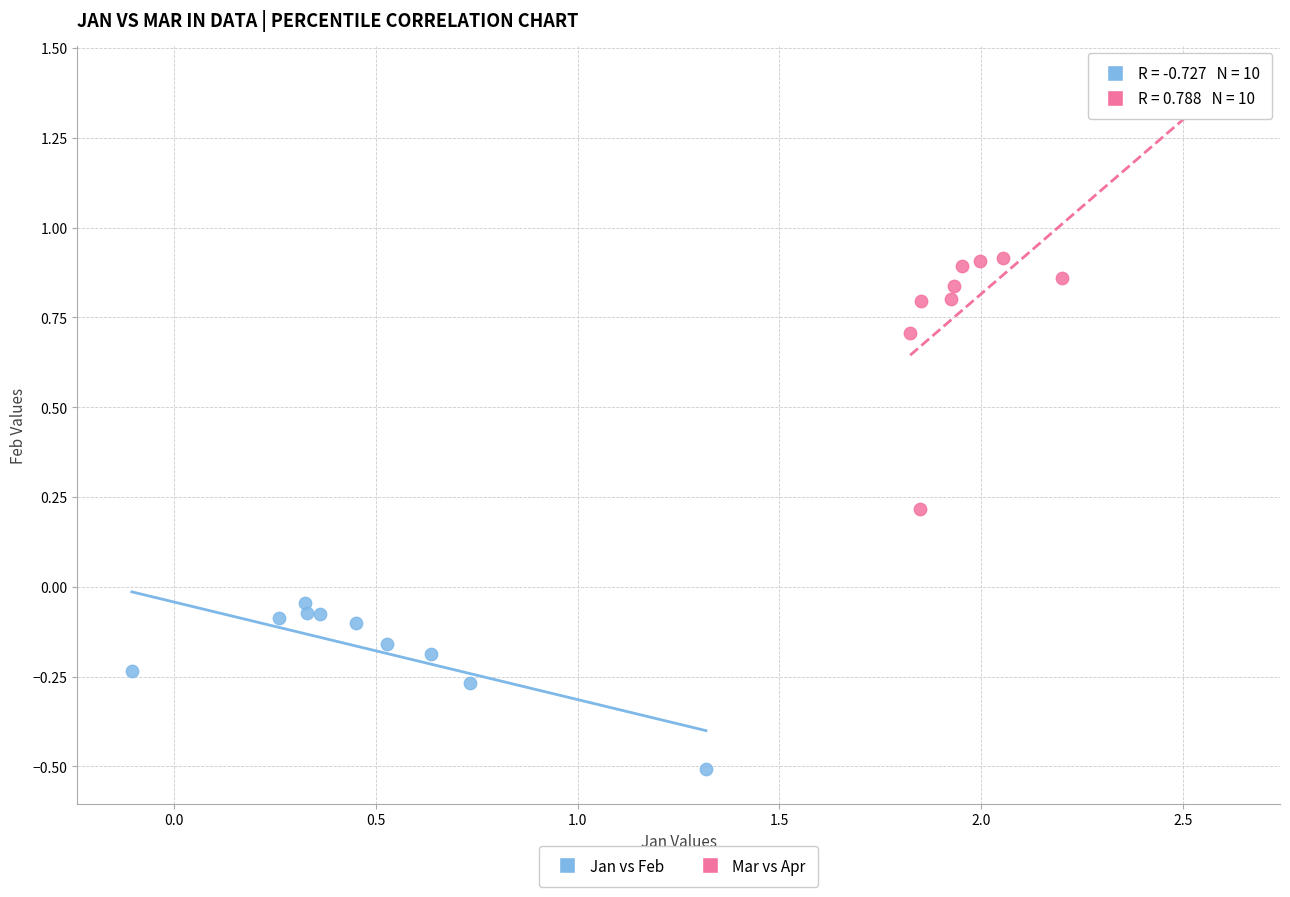

Which series contains the lowest Y value?

Jan vs Feb